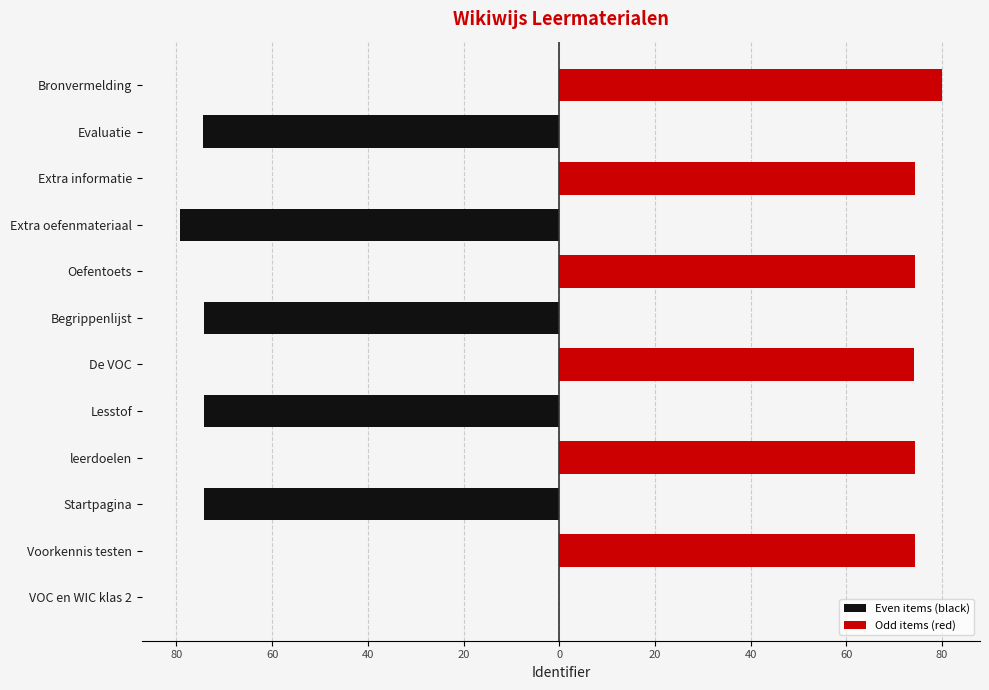

What are all the series names shown in the legend?

Even items (black), Odd items (red)